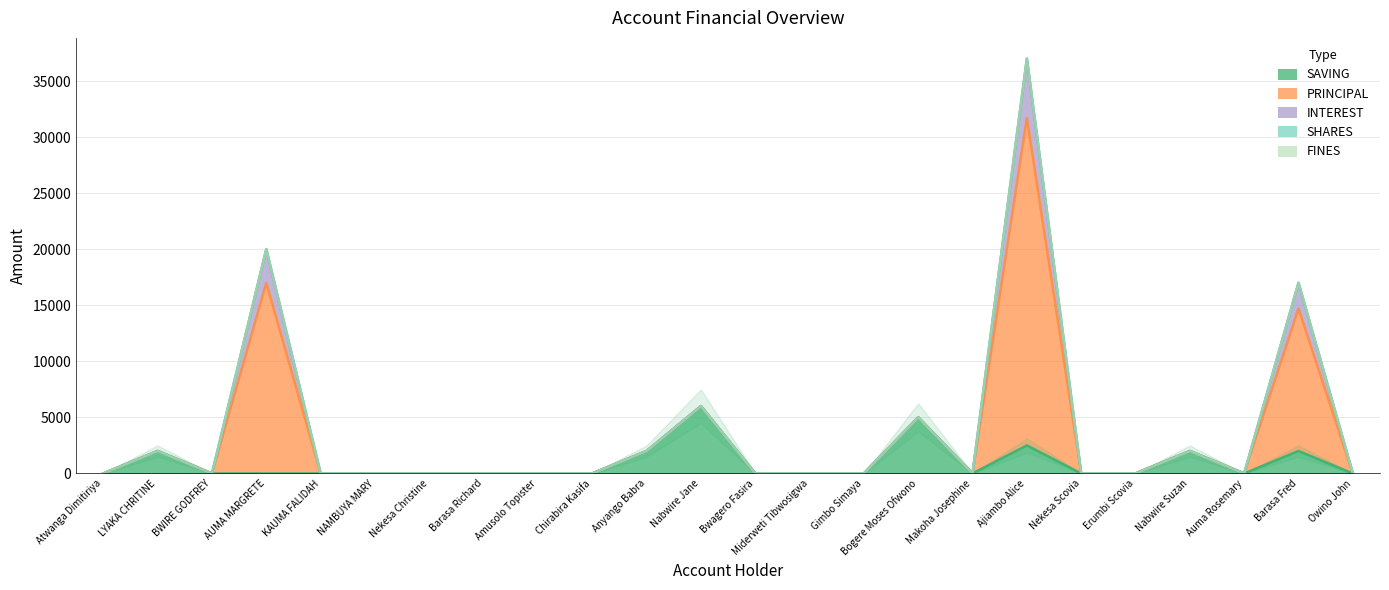

What is the label of the 20th point from the right?

KAUMA FALIDAH